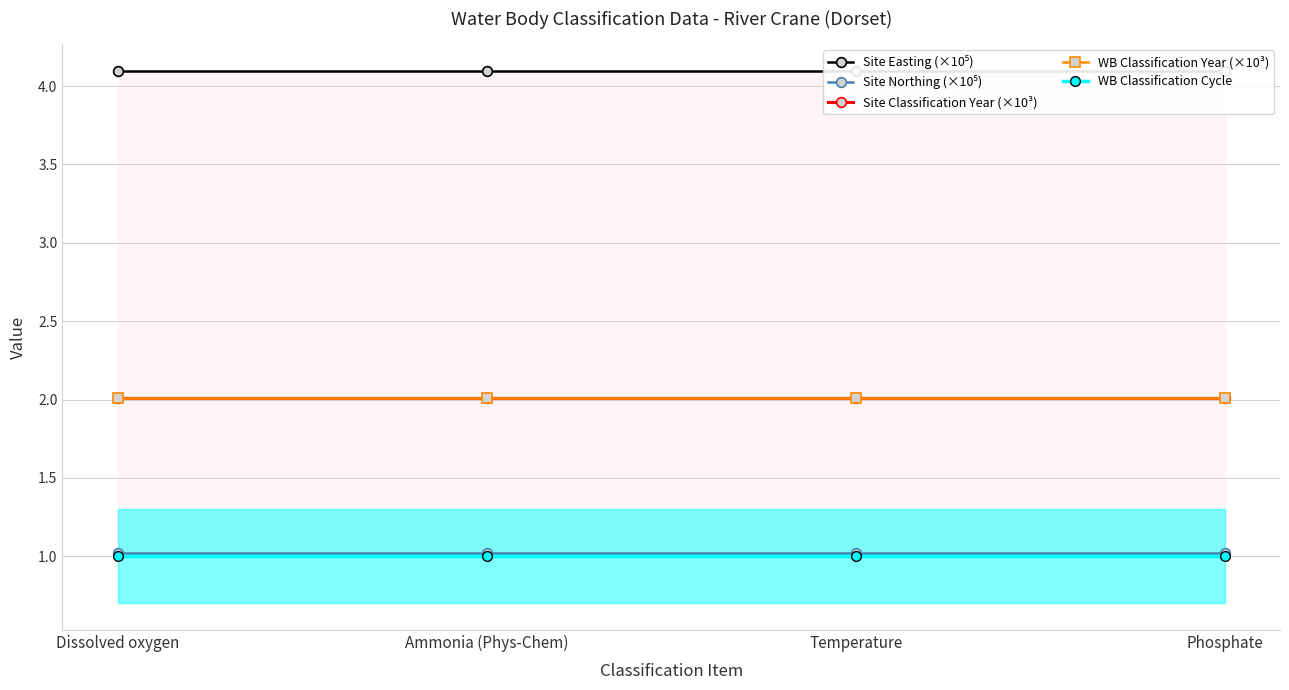

Reading right to left, list all the values displayed in this chart.

Site Easting (×10⁵): 4.1	4.1	4.1	4.1
Site Northing (×10⁵): 1.0	1.0	1.0	1.0
Site Classification Year (×10³): 2.0	2.0	2.0	2.0
WB Classification Year (×10³): 2.0	2.0	2.0	2.0
WB Classification Cycle: 1.0	1.0	1.0	1.0